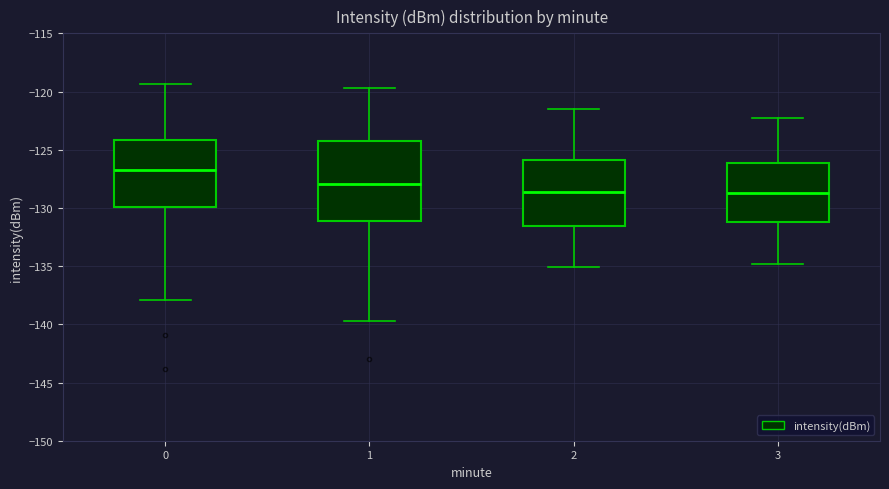

Where is the lower edge of the box at x = 0 on the y-axis? The values are not printed on the chart, so give them approximately, as read against the axis.

-130.0